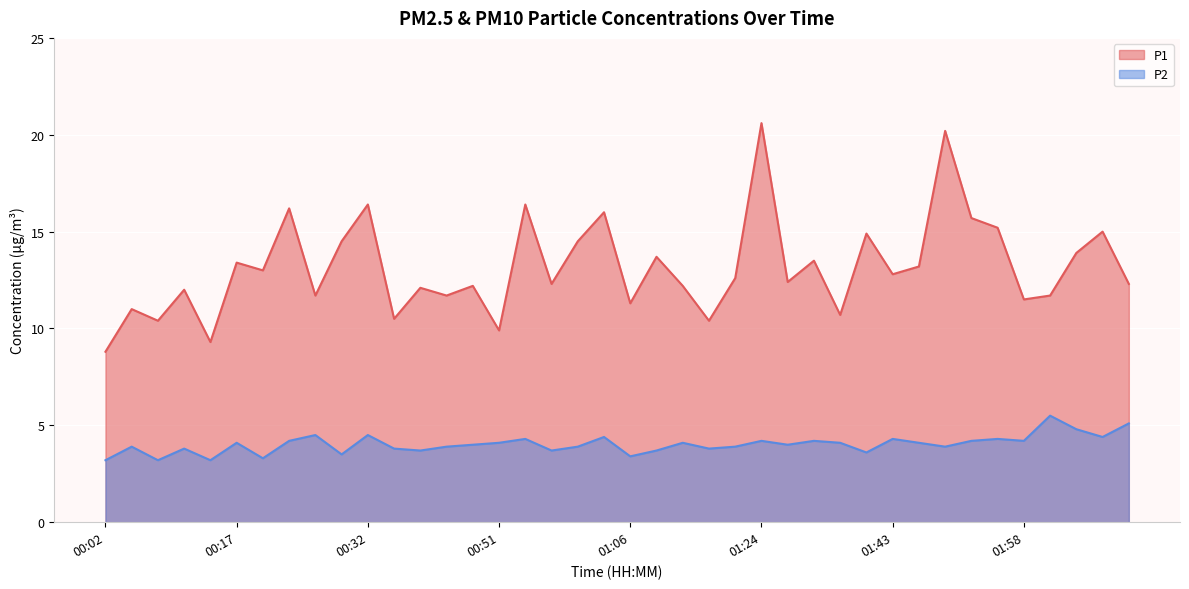

At which label is P2 closest to 4?

00:48